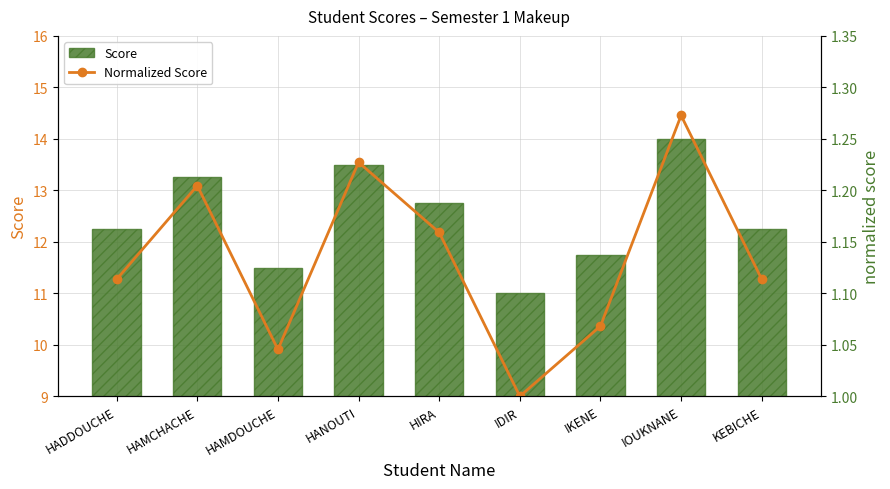

Rank the series by their average value, from lowest to highest.

Normalized Score, Score